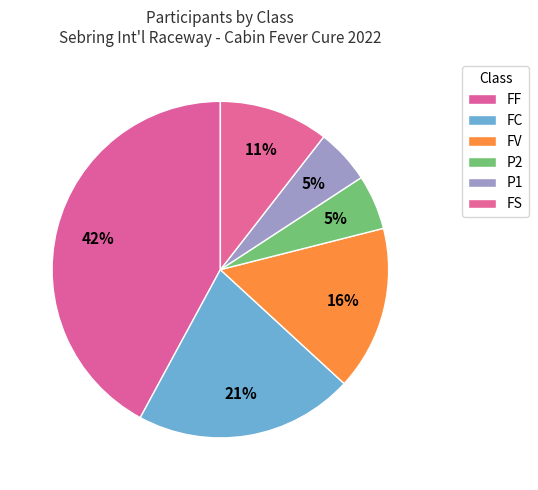

Is there any slice that represents more than half of the pie?

No